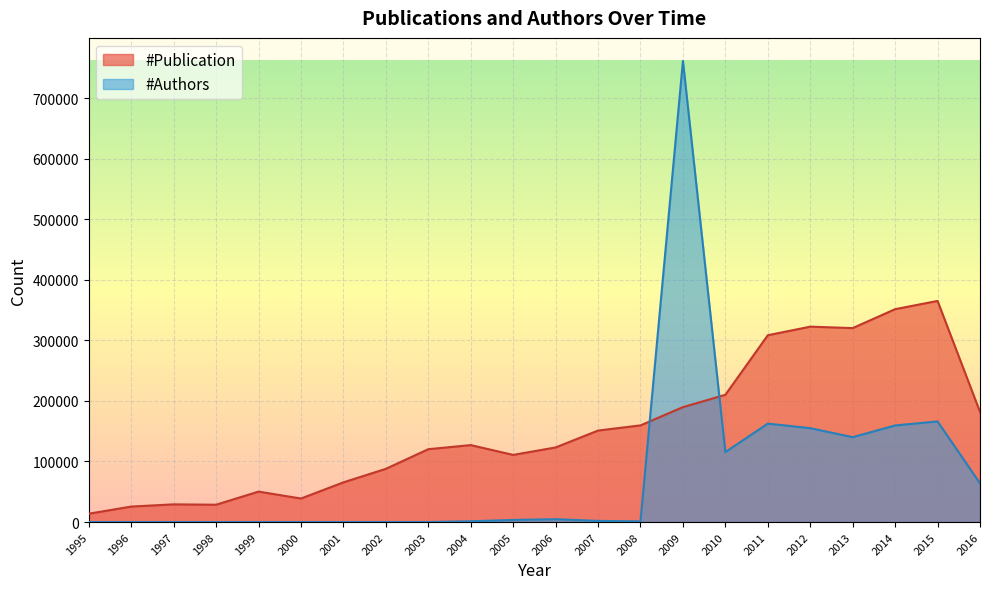

Which category has the highest value in the #Authors series?

2009